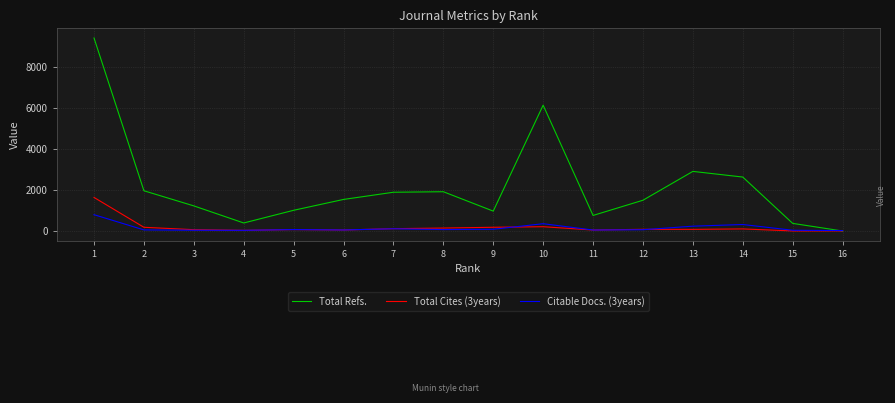

At how many categories does at least one series exceed 3369?

2